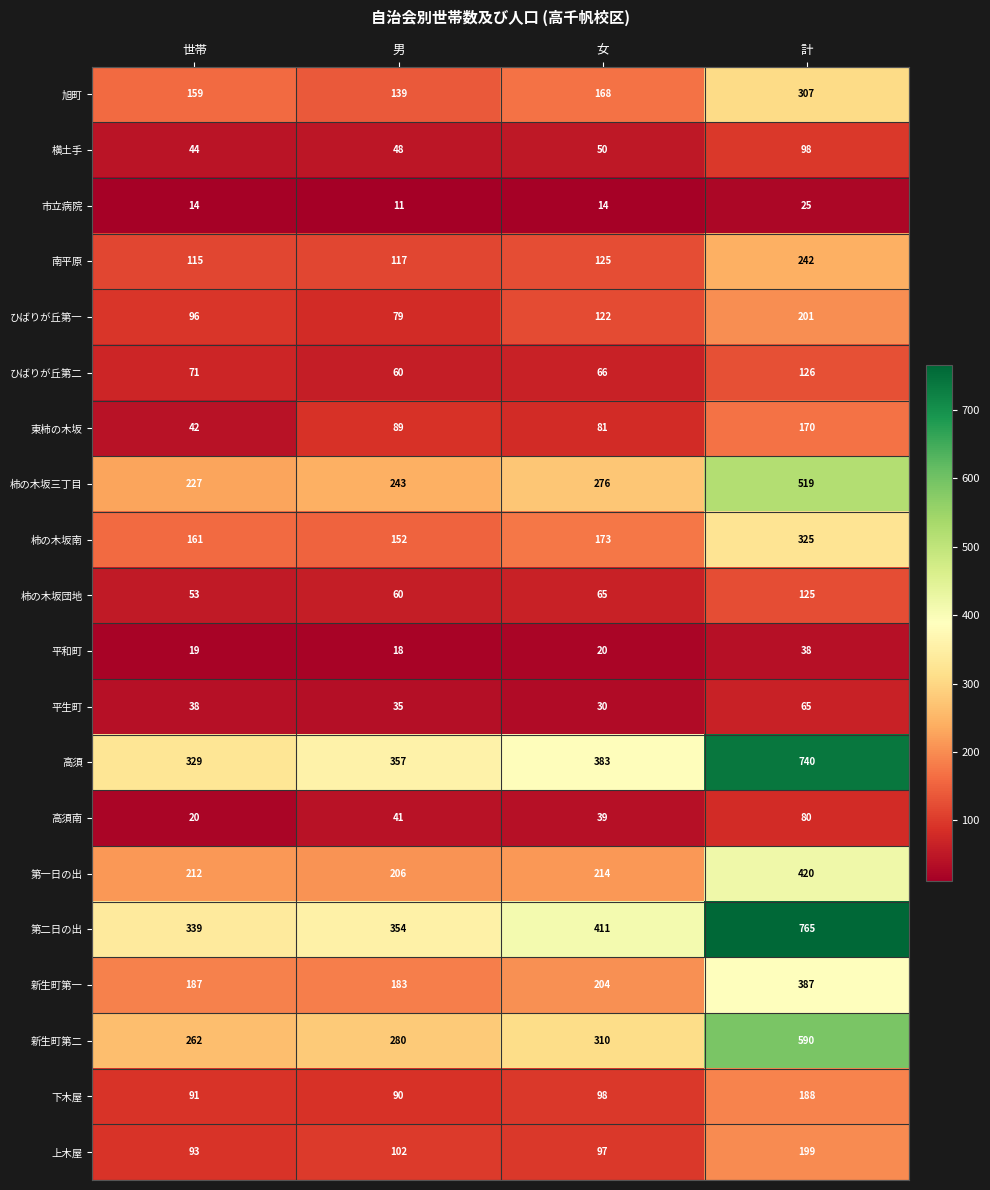

Which series has the largest range (max minus min)?

第二日の出